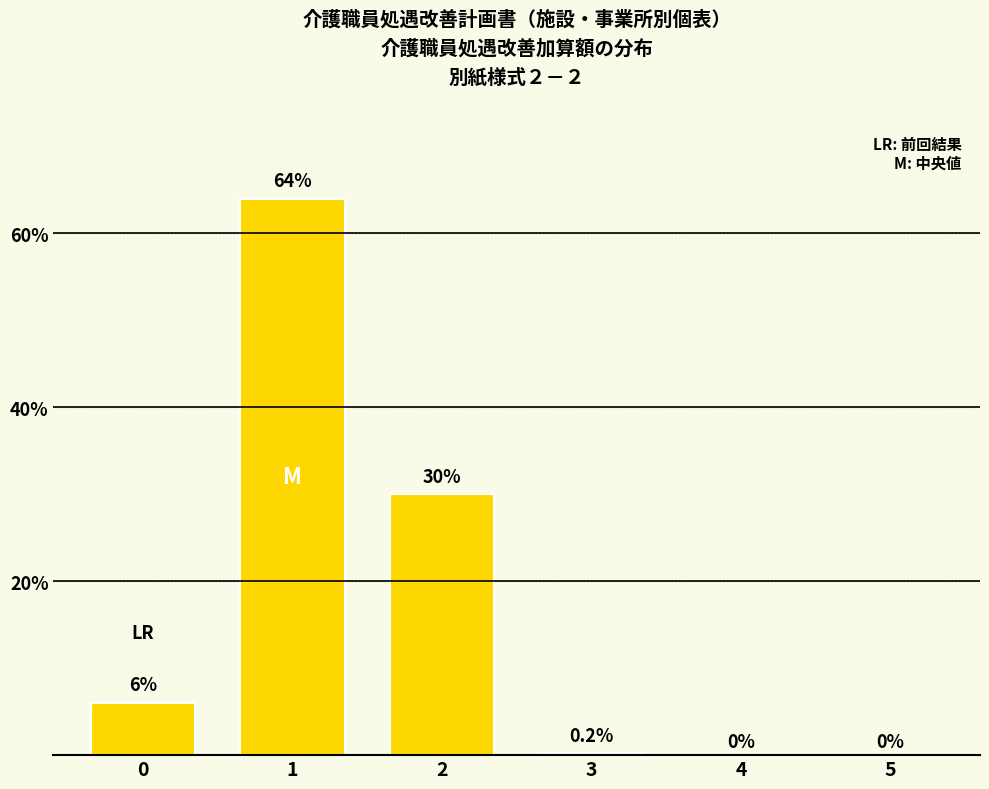

What is the maximum value shown in the chart?

64.0